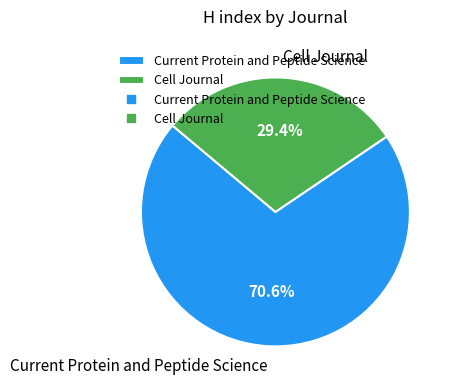

Is it true that Cell Journal is 38% of the pie?

False